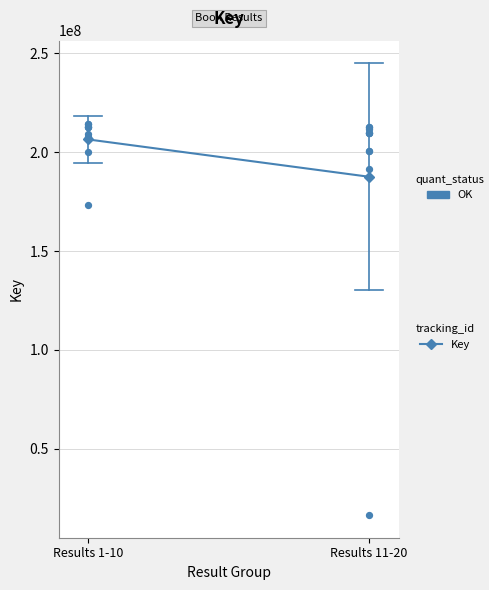

Between 1 and 16, which is larger?

16